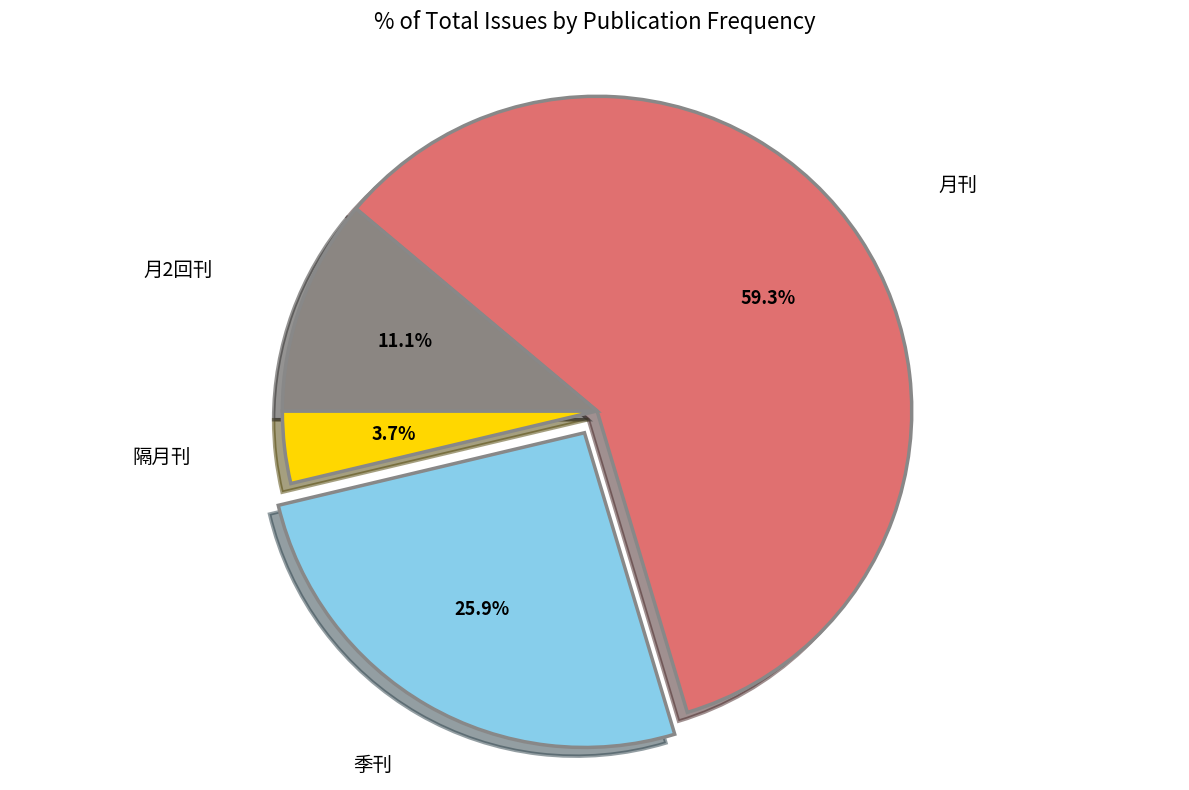

Is there a majority slice in this chart?

Yes